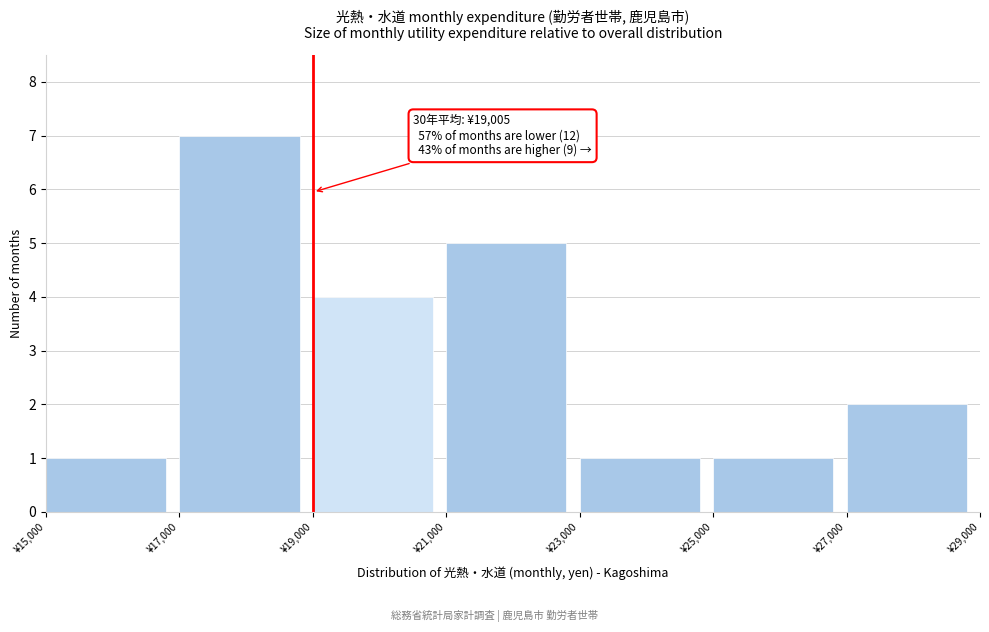

Over which range of the x-axis is the bar tallest?

17000 to 19000